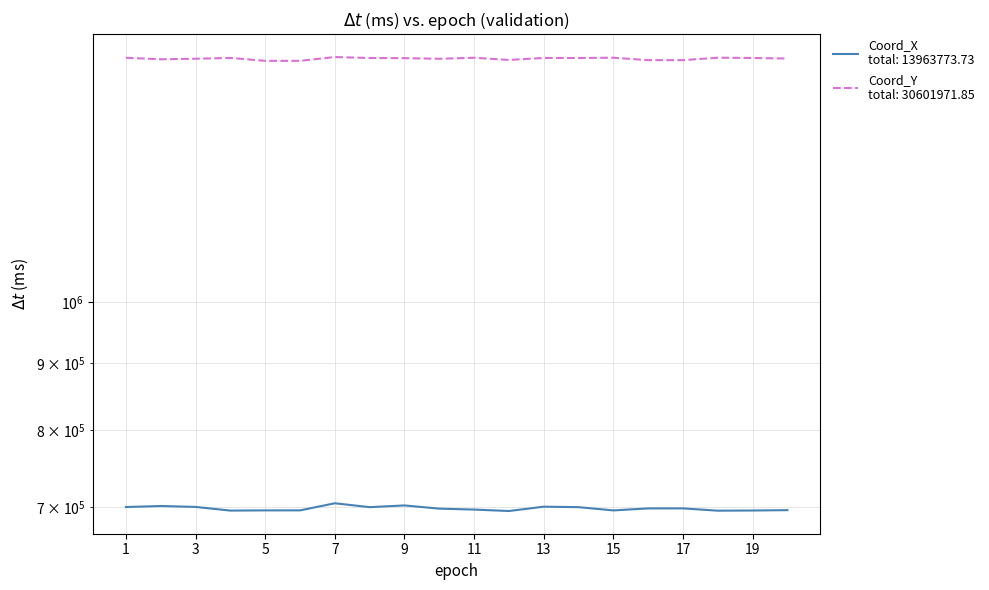

What is the total value across all series at 17?

2224358.0